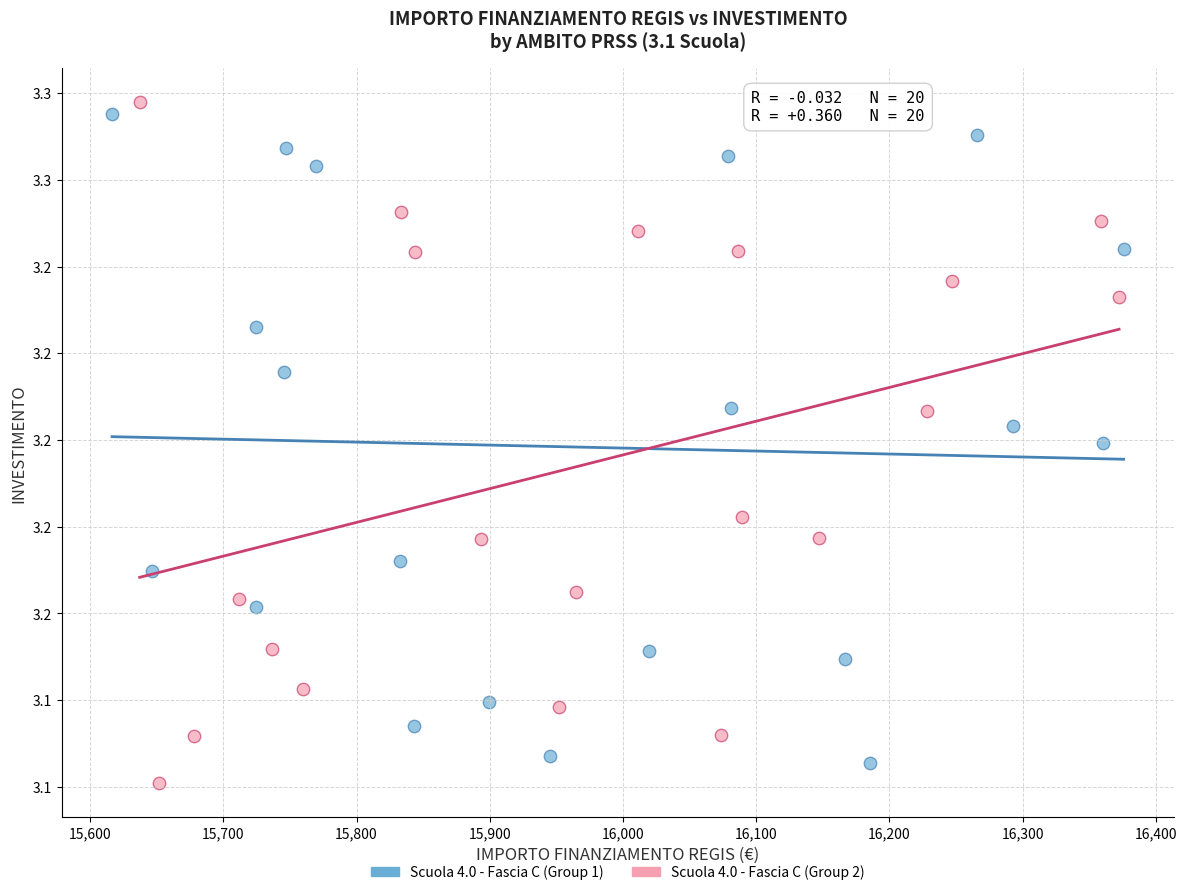

What are all the series names shown in the legend?

Scuola 4.0 - Fascia C (Group 1), Scuola 4.0 - Fascia C (Group 2)